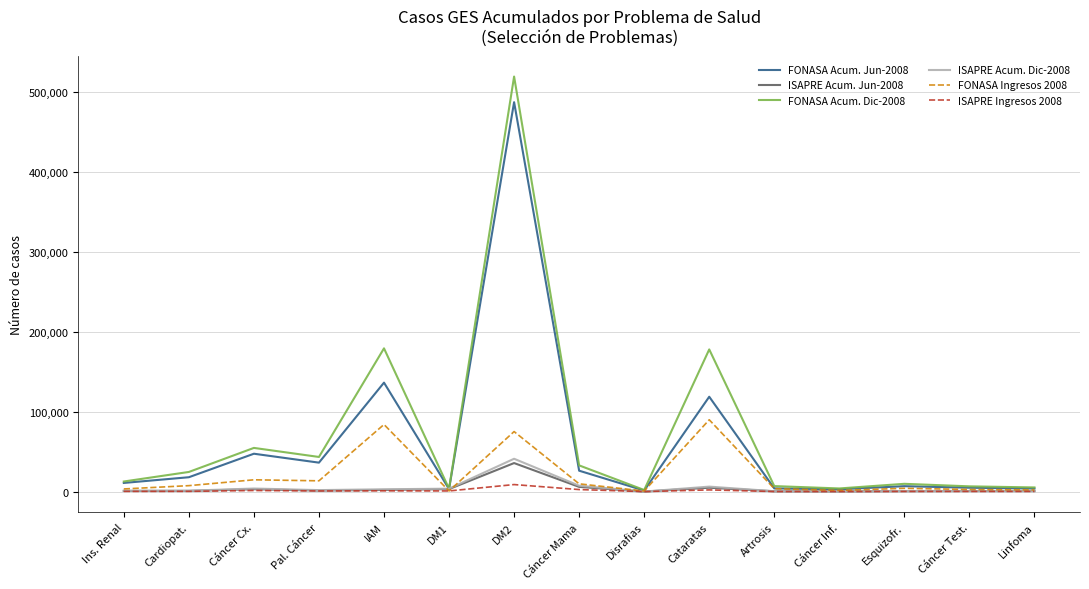

What is the greatest value displayed?

518704